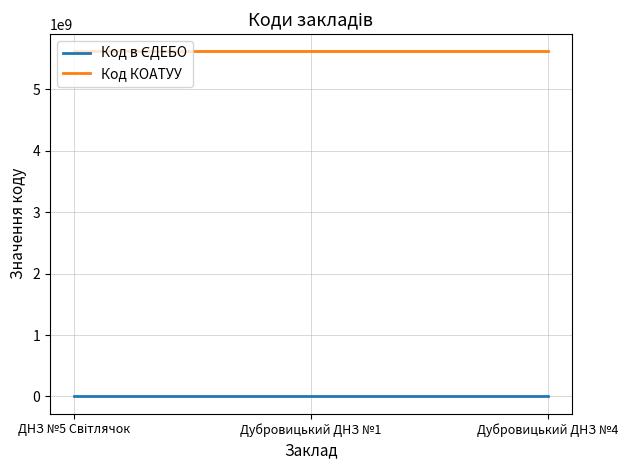

What is the average value of the Код КОАТУУ series?

5621810100